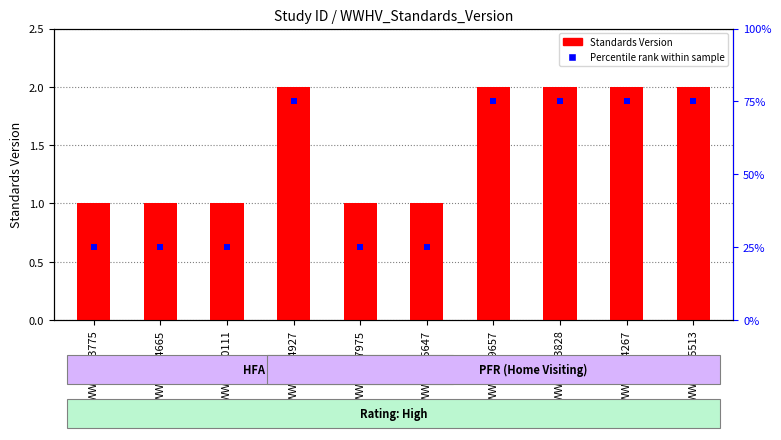

Which series has the widest spread of Y values?

Percentile rank within sample